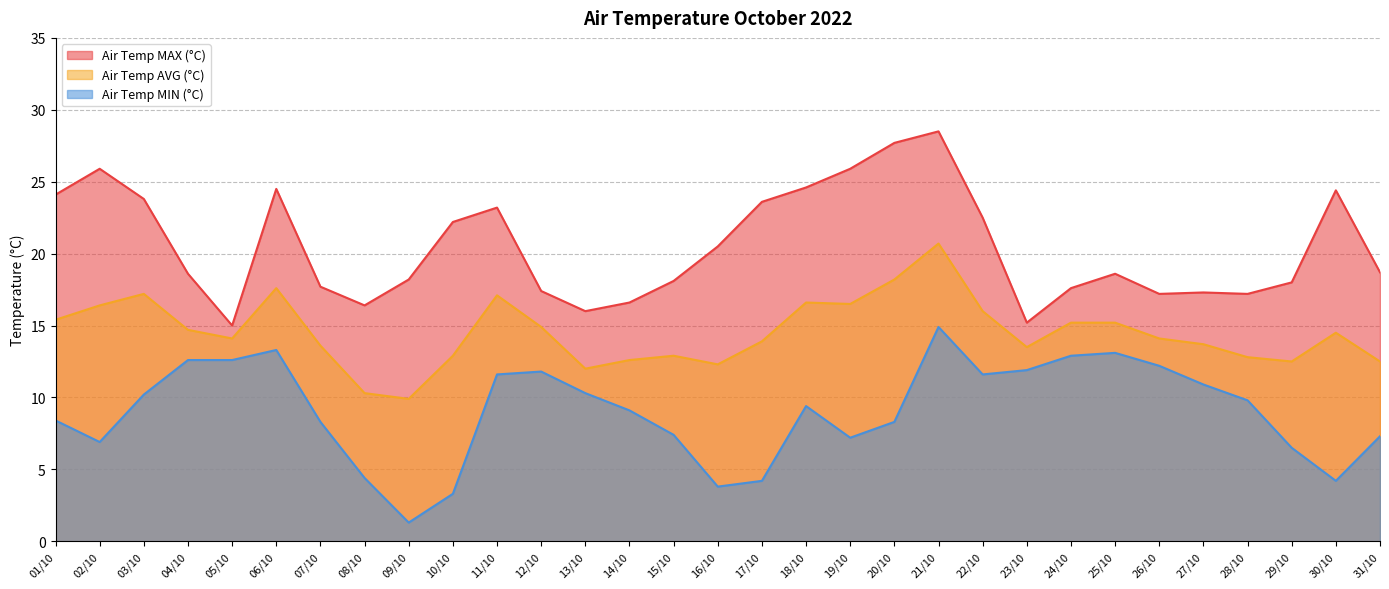

Reading right to left, list all the values displayed in this chart.

Air Temp MAX (°C): 18.7	24.4	18.0	17.2	17.3	17.2	18.6	17.6	15.2	22.5	28.5	27.7	25.9	24.6	23.6	20.5	18.1	16.6	16.0	17.4	23.2	22.2	18.2	16.4	17.7	24.5	15.0	18.6	23.8	25.9	24.1
Air Temp AVG (°C): 12.5	14.5	12.5	12.8	13.7	14.1	15.2	15.2	13.5	16.0	20.7	18.2	16.5	16.6	13.9	12.3	12.9	12.6	12.0	14.9	17.1	12.9	9.9	10.3	13.6	17.6	14.1	14.7	17.2	16.4	15.4
Air Temp MIN (°C): 7.3	4.2	6.5	9.8	10.9	12.2	13.1	12.9	11.9	11.6	14.9	8.3	7.2	9.4	4.2	3.8	7.4	9.1	10.3	11.8	11.6	3.3	1.3	4.4	8.3	13.3	12.6	12.6	10.2	6.9	8.4